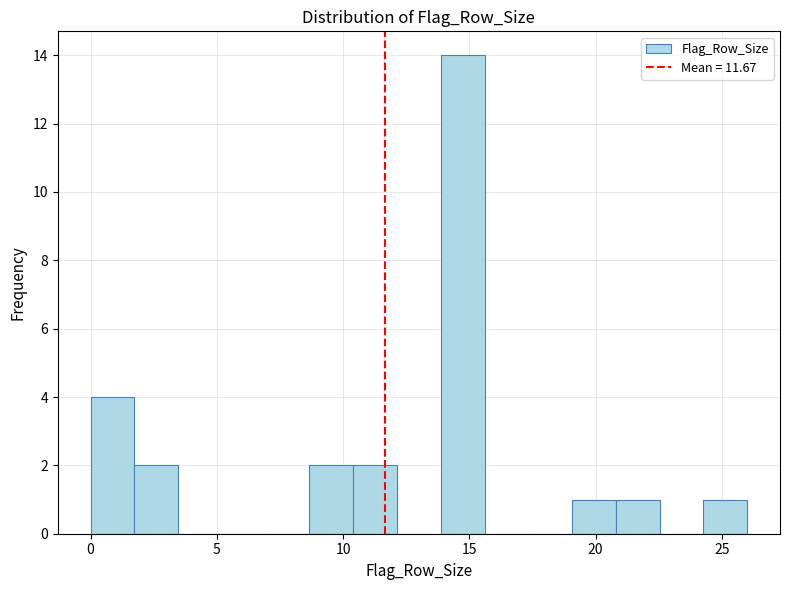

Around what value on the x-axis is the tallest bar? Give the approximate position of its centre, as read against the axis.

14.5